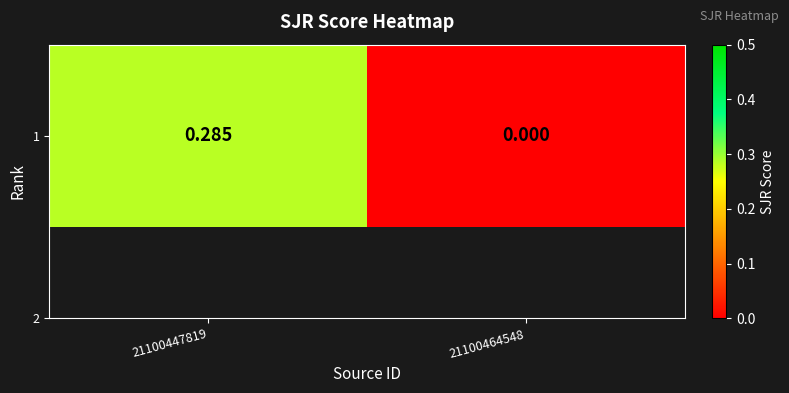

Between 21100464548 and 21100447819, which is larger?

21100447819